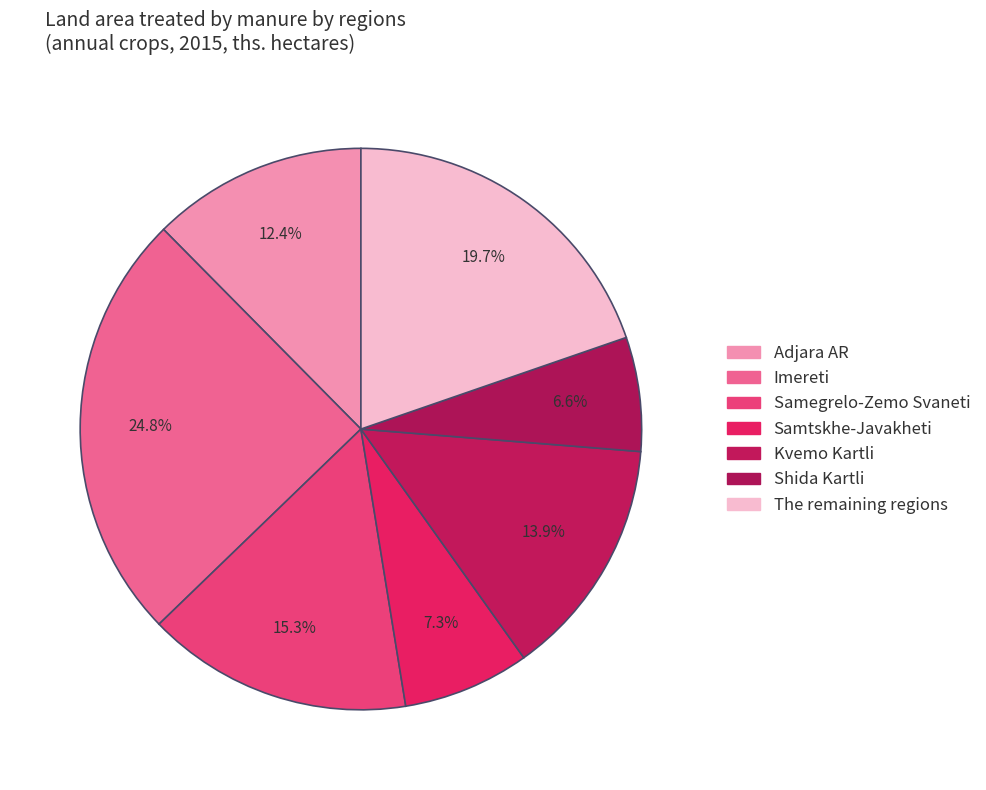

Approximately how many times larger is the value at Samegrelo-Zemo Svaneti compared to Adjara AR?

1.2